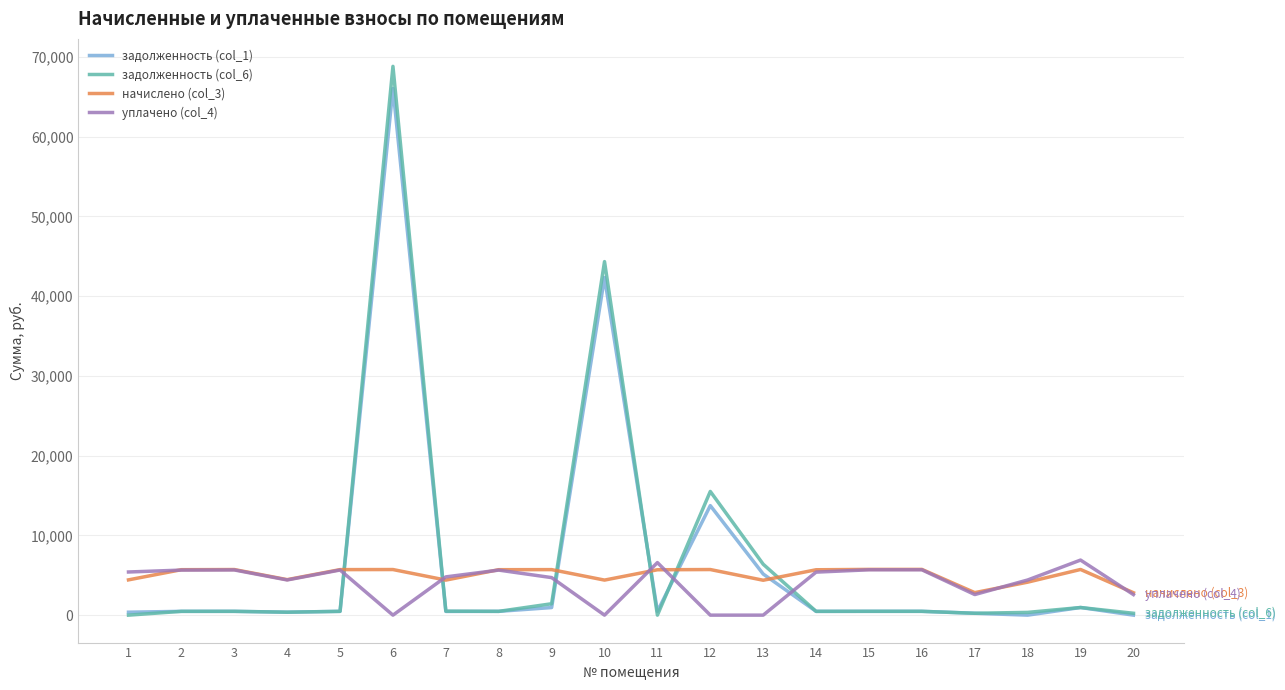

At which category is the sum across all series the highest?

6